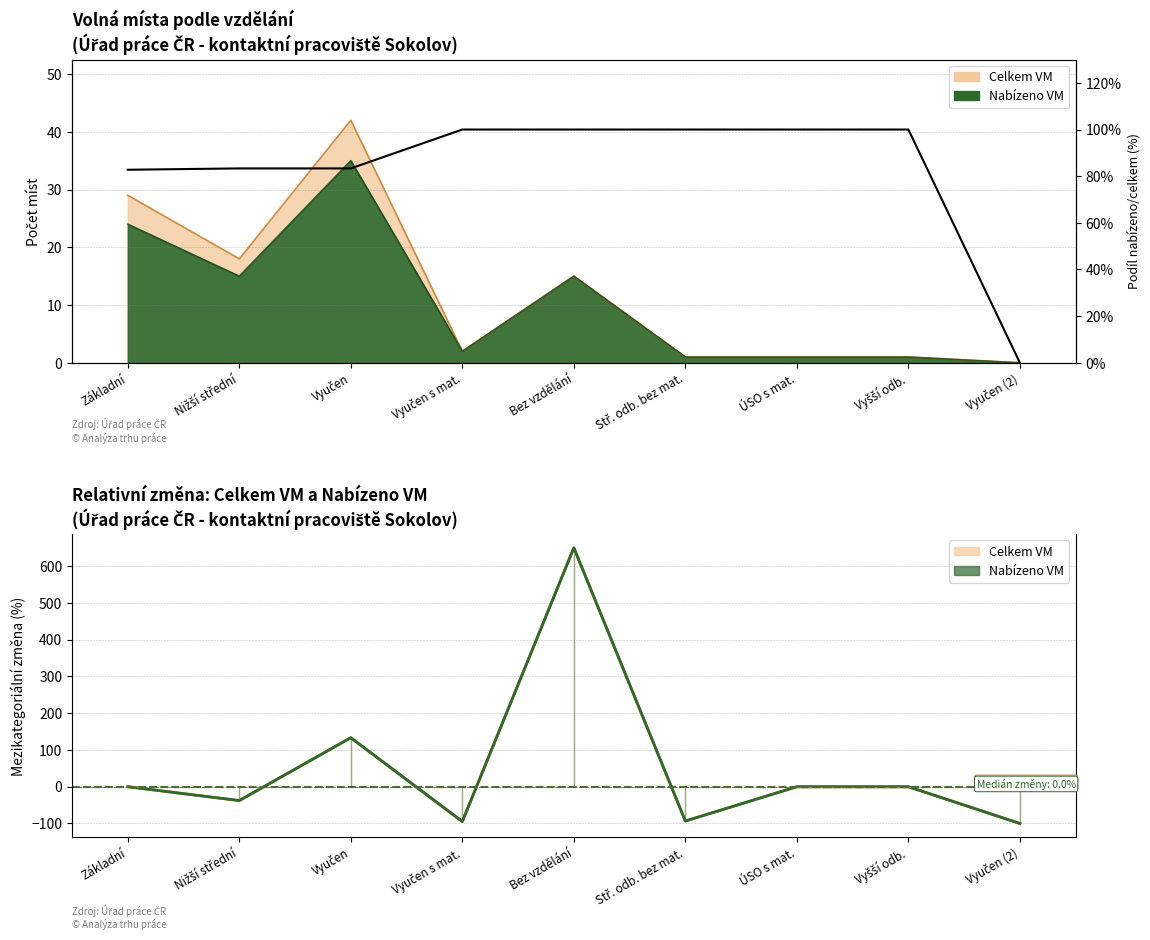

What position from the right is Základní?

9